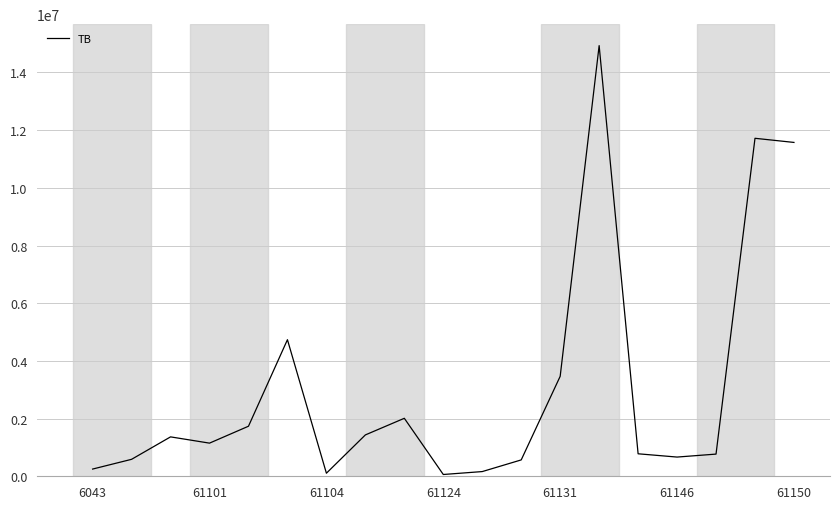

What is the difference between the maximum and second lowest values?

14825258.8